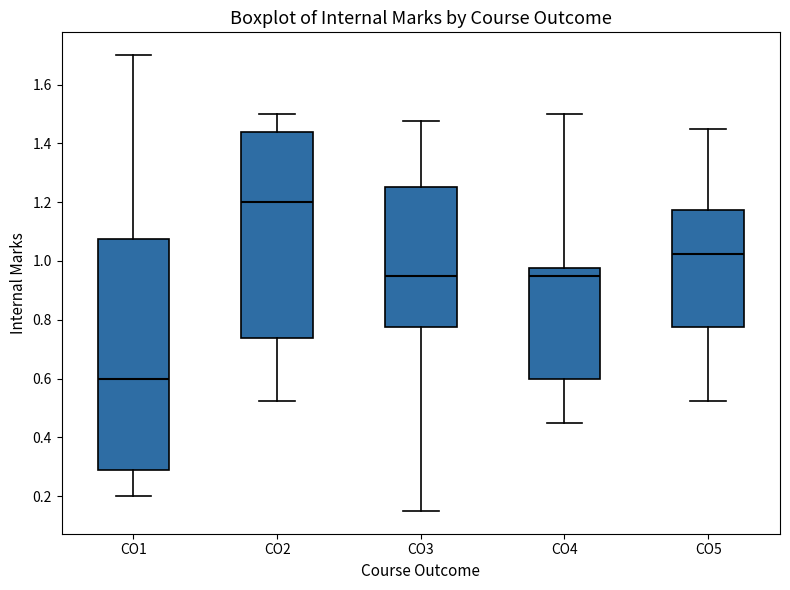

Comparing the boxes themselves (not the whiskers), which one is the tallest?

CO1